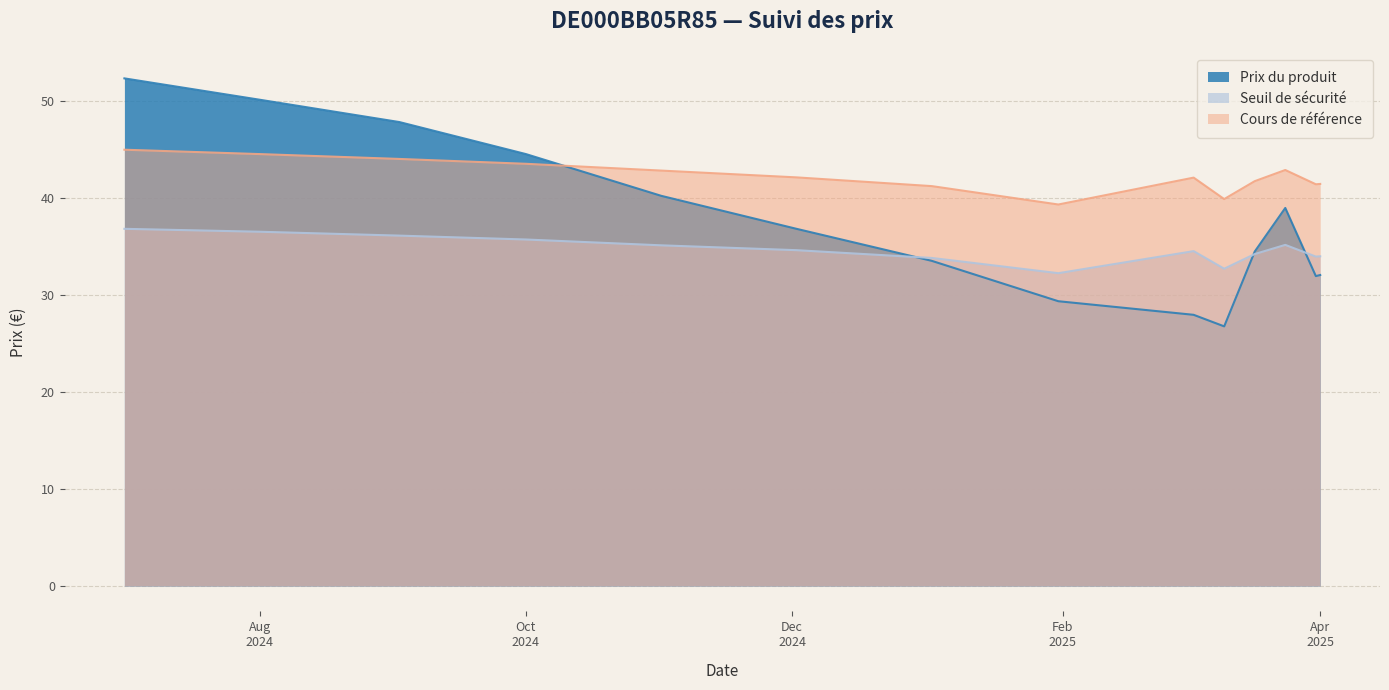

At which label does Seuil de sécurité first exceed 34?

2024-07-01